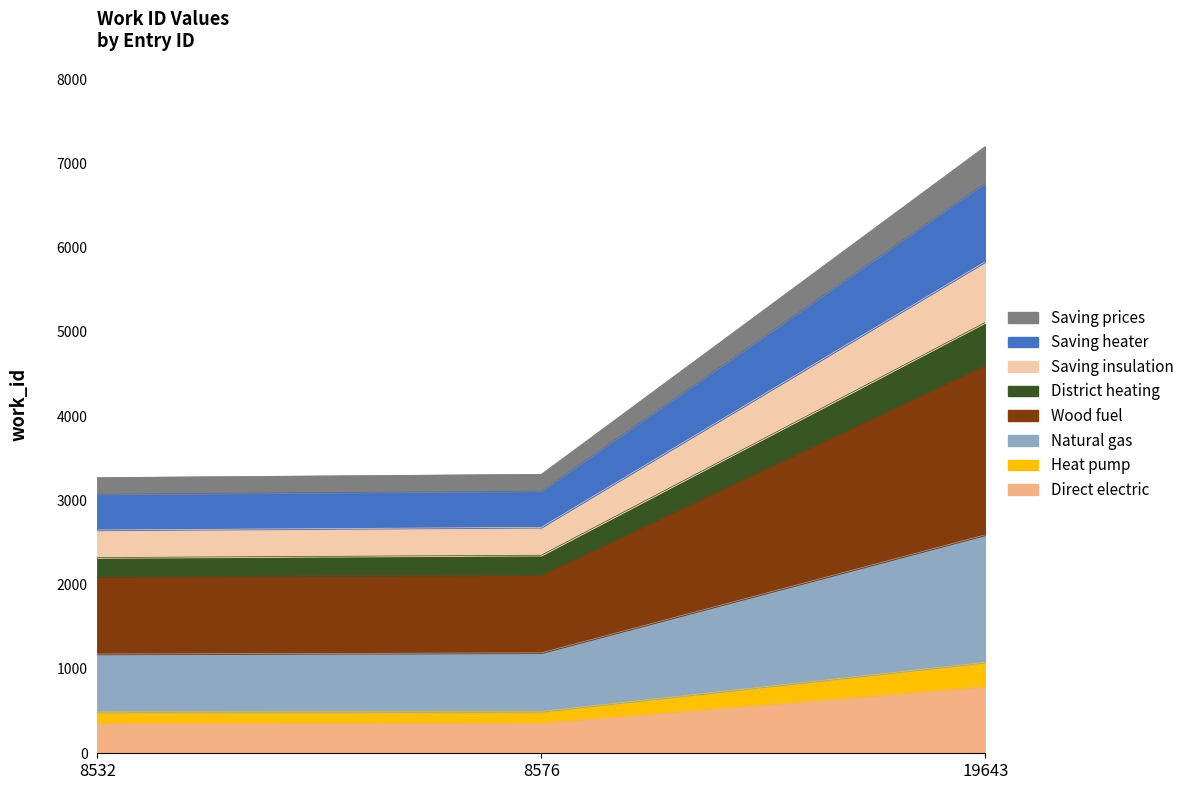

The value at 8576 is 3310.0. True or false?

True